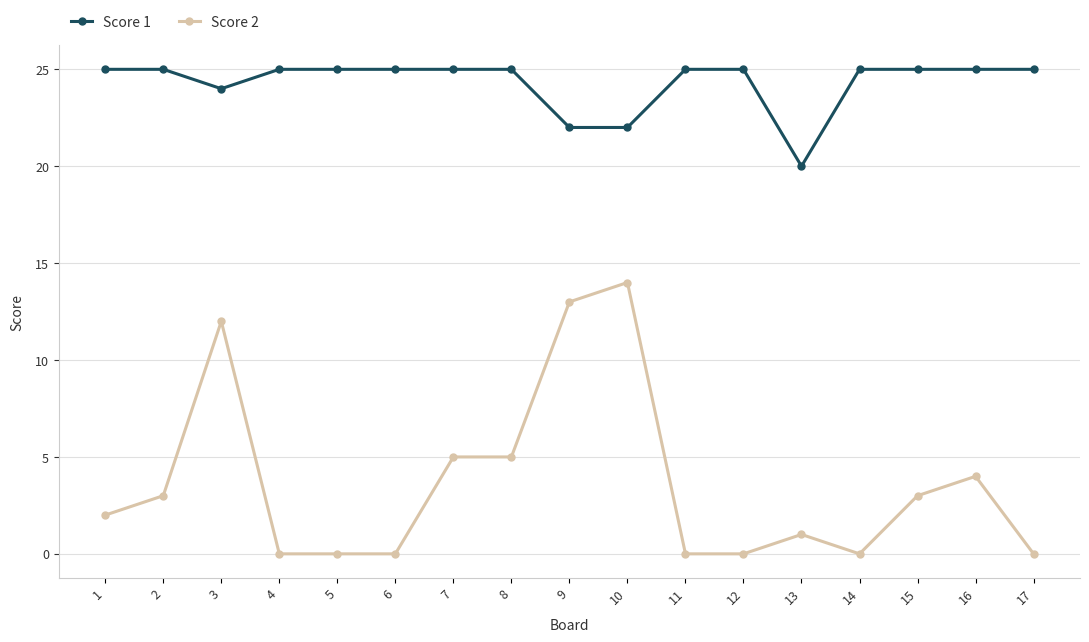

Count the Score 1 values in the range 25 to 26.

13